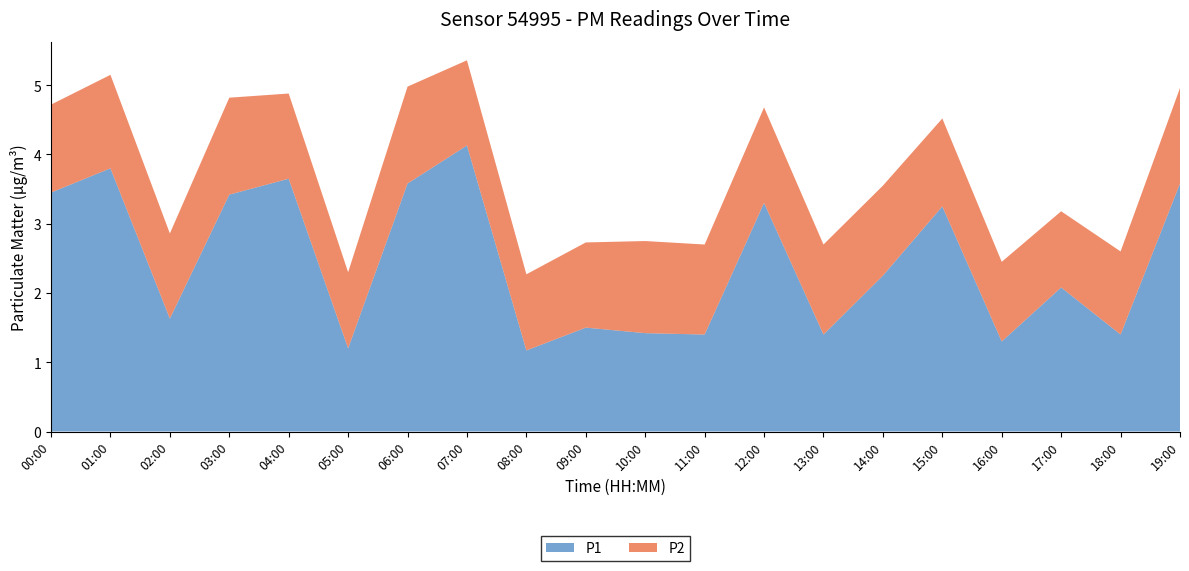

Reading right to left, transcribe all the data shown in this chart.

P1: 3.6	1.4	2.1	1.3	3.2	2.2	1.4	3.3	1.4	1.4	1.5	1.2	4.1	3.6	1.2	3.6	3.4	1.6	3.8	3.5
P2: 1.4	1.2	1.1	1.1	1.3	1.3	1.3	1.4	1.3	1.3	1.2	1.1	1.2	1.4	1.1	1.2	1.4	1.2	1.4	1.3